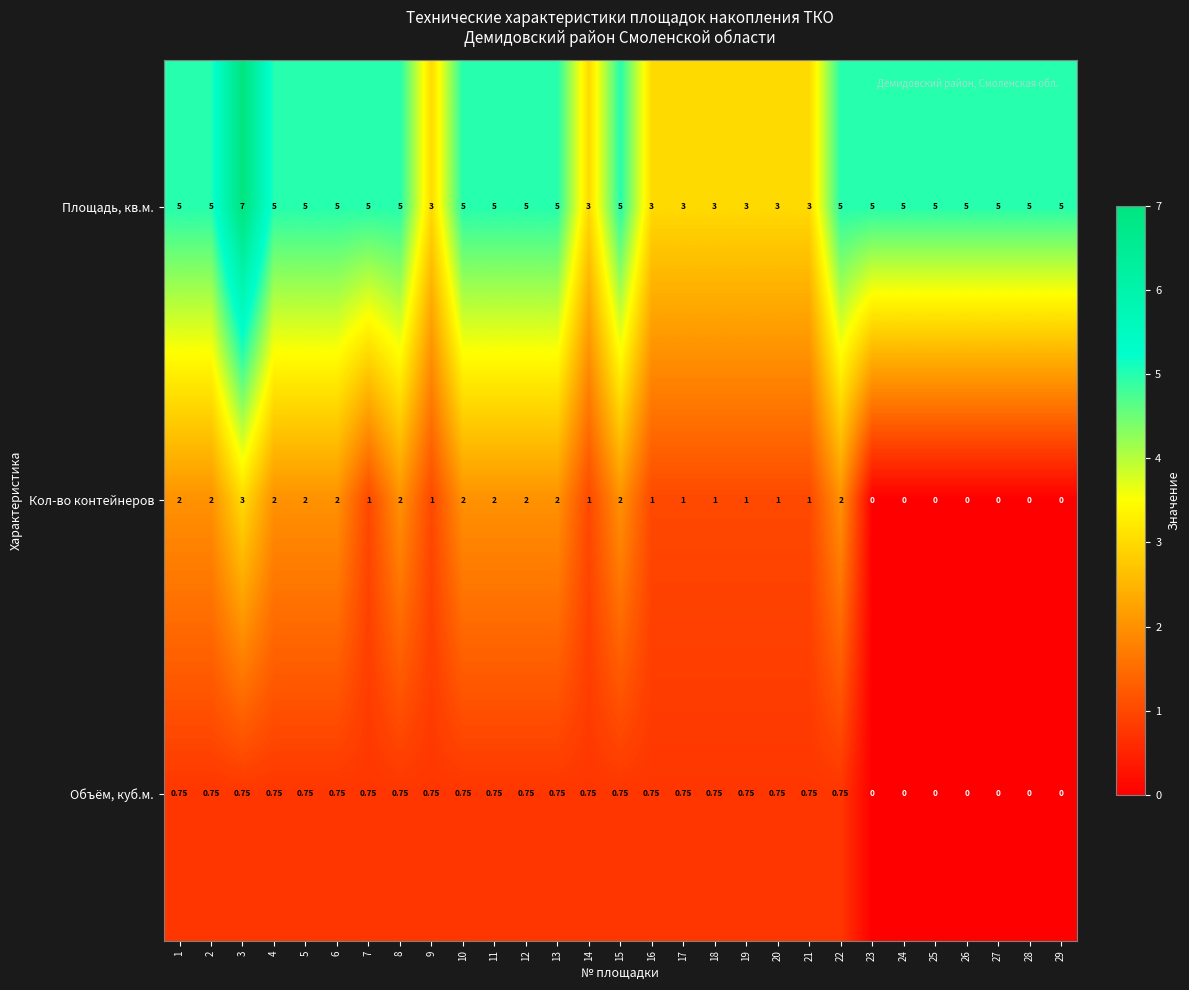

List the series in order of their peak value, highest first.

Площадь, кв.м., Кол-во контейнеров, Объём, куб.м.